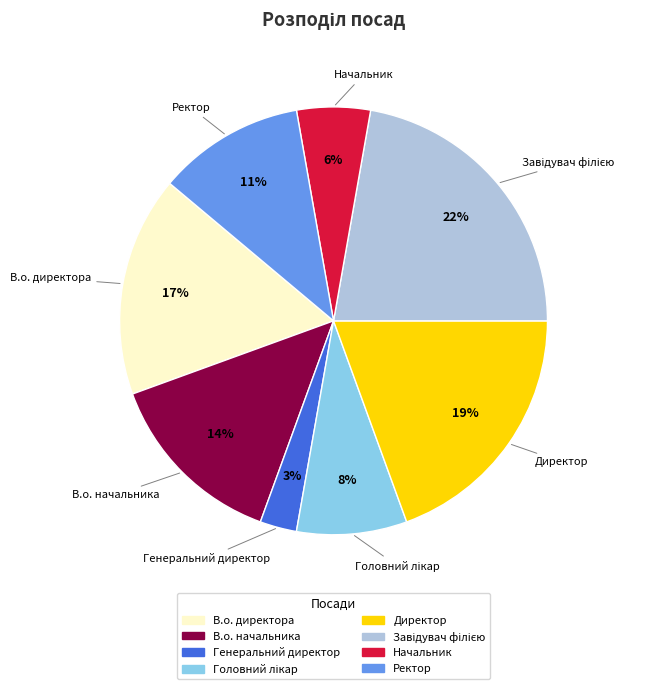

Do Ректор and В.о. начальника together represent more than half of the pie?

No